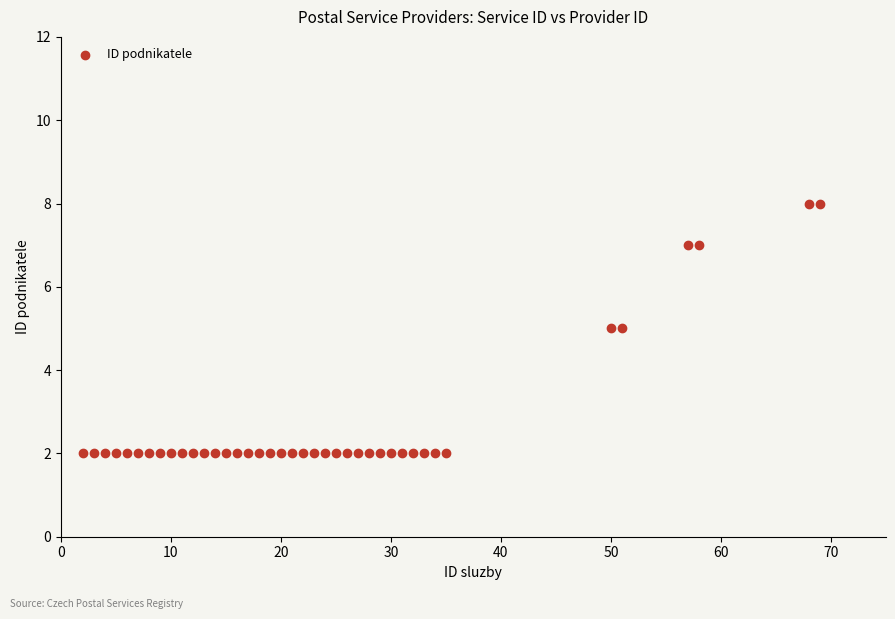

What is the range of X values (max minus min)?

67